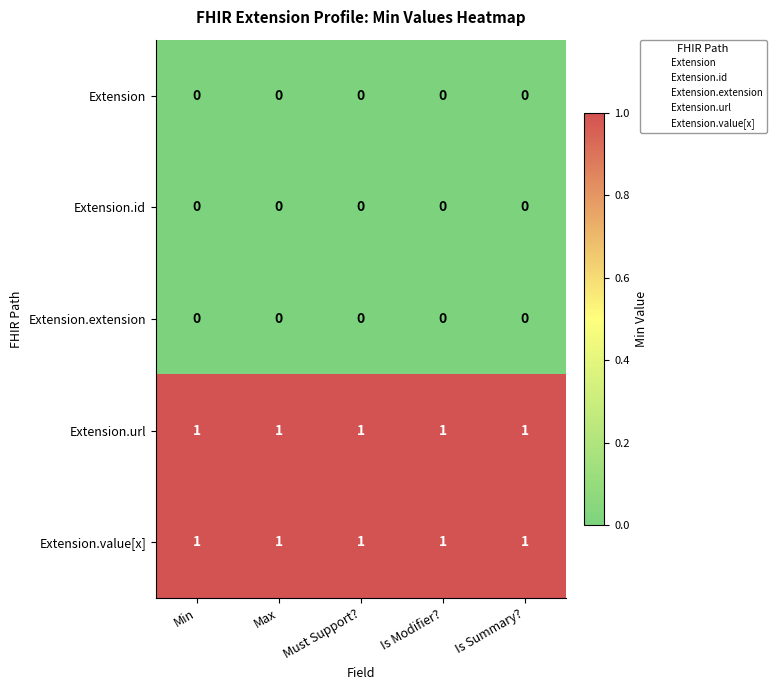

The value of Extension.url at Max is 1. True or false?

True